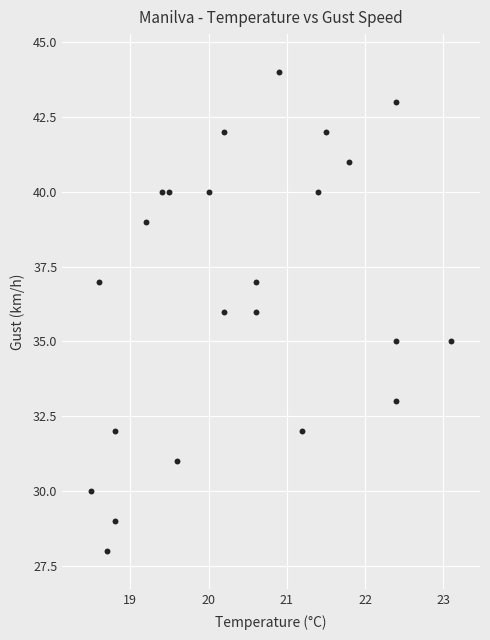

What is the range of Y values (max minus min)?

16